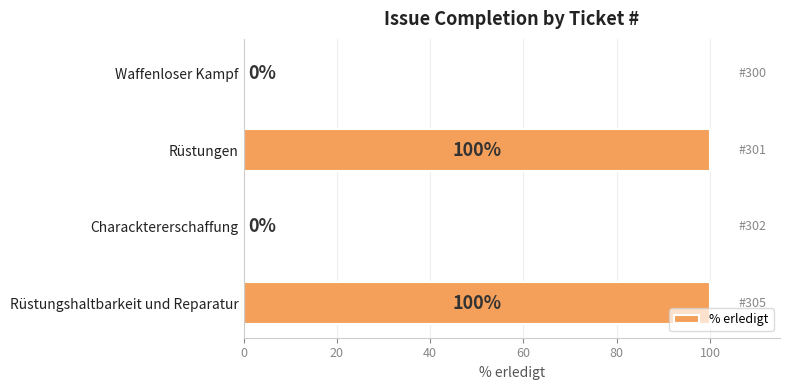

Are the bars horizontal?

Yes